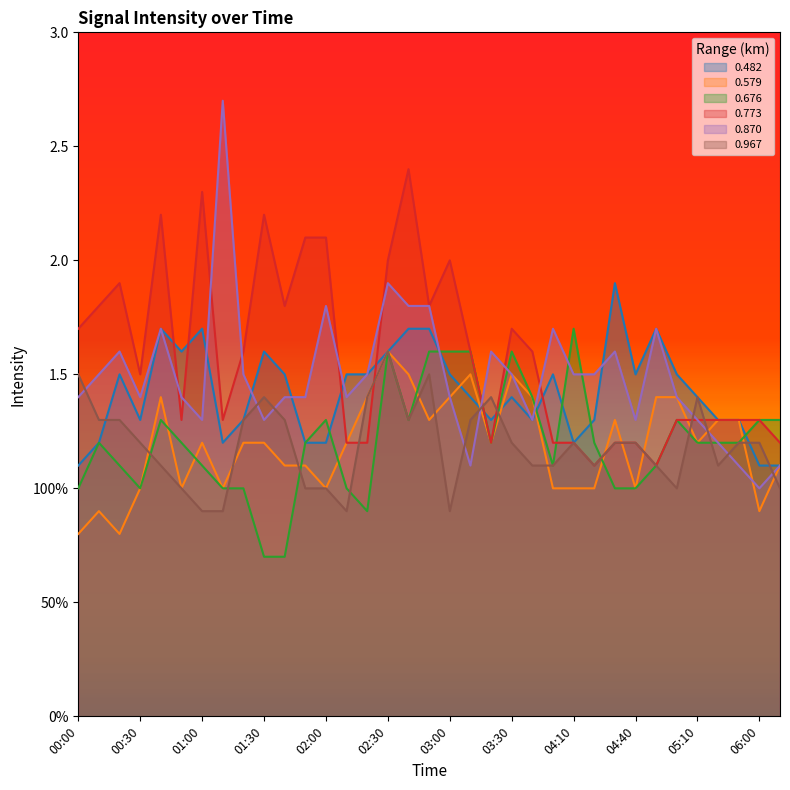

True or false: 0.773 has a value of 0.2 at 04:40.

False